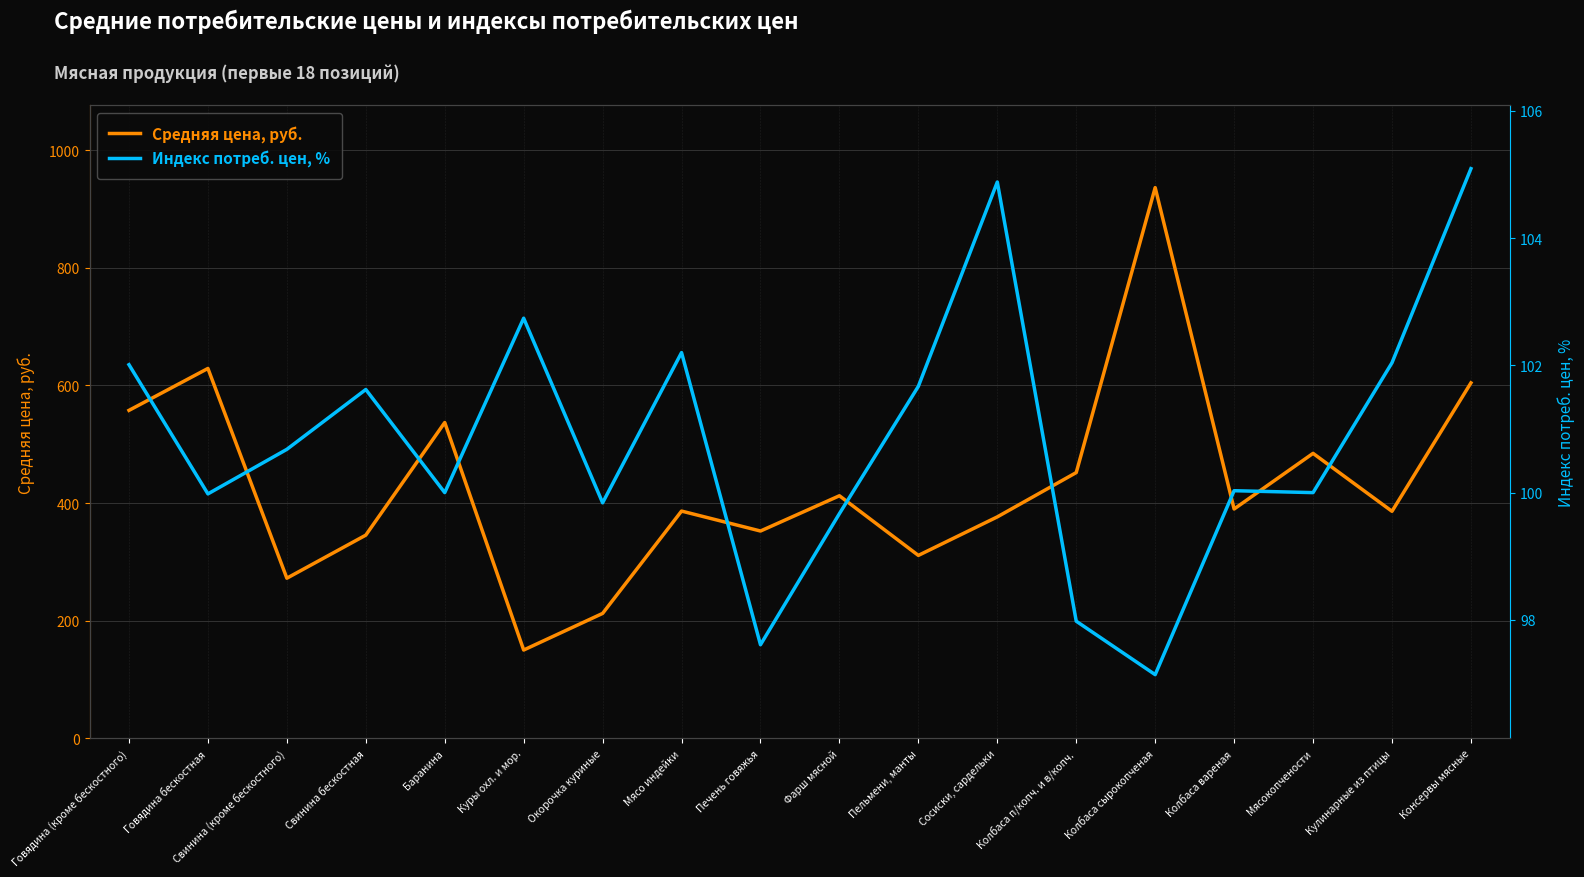

Reading left to right, list all the values displayed in this chart.

Средняя цена, руб.: 557.5	628.7	272.2	345.4	536.8	150.1	212.3	386.3	352.4	412.3	310.9	376.4	451.7	936.2	389.8	484.4	385.9	604.2
Индекс потреб. цен, %: 102.0	100.0	100.7	101.6	100.0	102.7	99.8	102.2	97.6	99.7	101.7	104.9	98.0	97.1	100.0	100.0	102.0	105.1